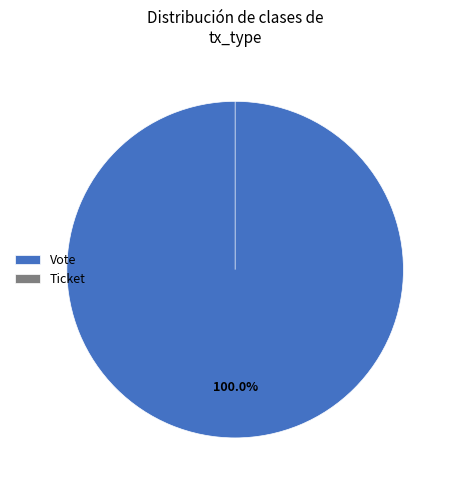

To the nearest percent, what is the average slice percentage?

50%